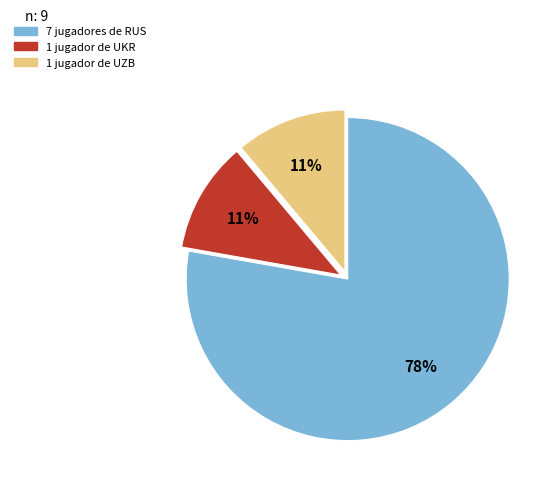

To the nearest percent, what is the average slice percentage?

33%